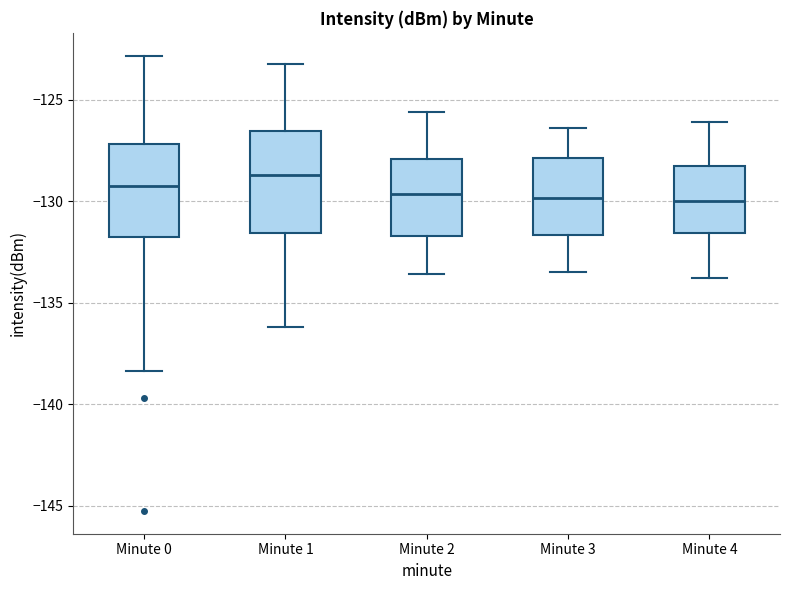

Reading left to right, transcribe this box plot: for each box, give where its median line is, the range the box spans, and where its two whiskers end, as read against the y-axis. The values are not printed on the chart, so give them approximately, as read against the axis.

Minute 0: median -129.5, box -132.0 to -127.0, whiskers -138.5 to -123.0
Minute 1: median -128.5, box -131.5 to -126.5, whiskers -136.0 to -123.0
Minute 2: median -129.5, box -131.5 to -128.0, whiskers -133.5 to -125.5
Minute 3: median -130.0, box -131.5 to -128.0, whiskers -133.5 to -126.5
Minute 4: median -130.0, box -131.5 to -128.0, whiskers -134.0 to -126.0